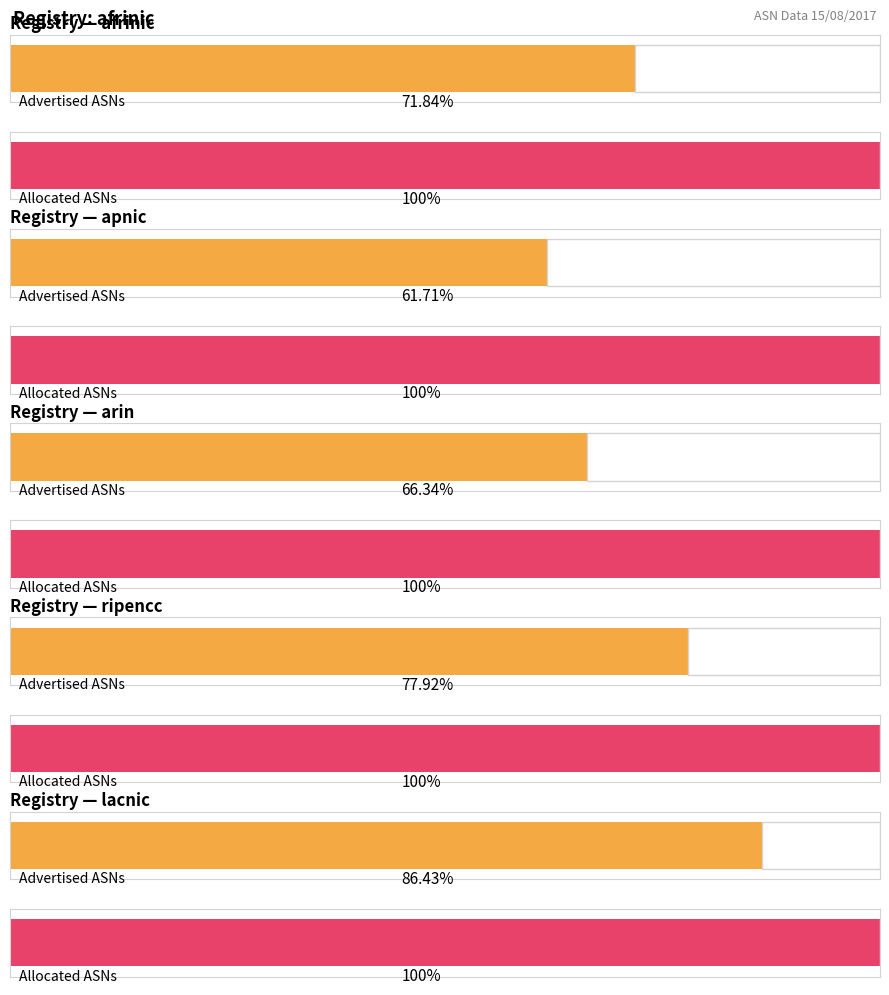

The Available ASNs series shows 361 at apnic. True or false?

False